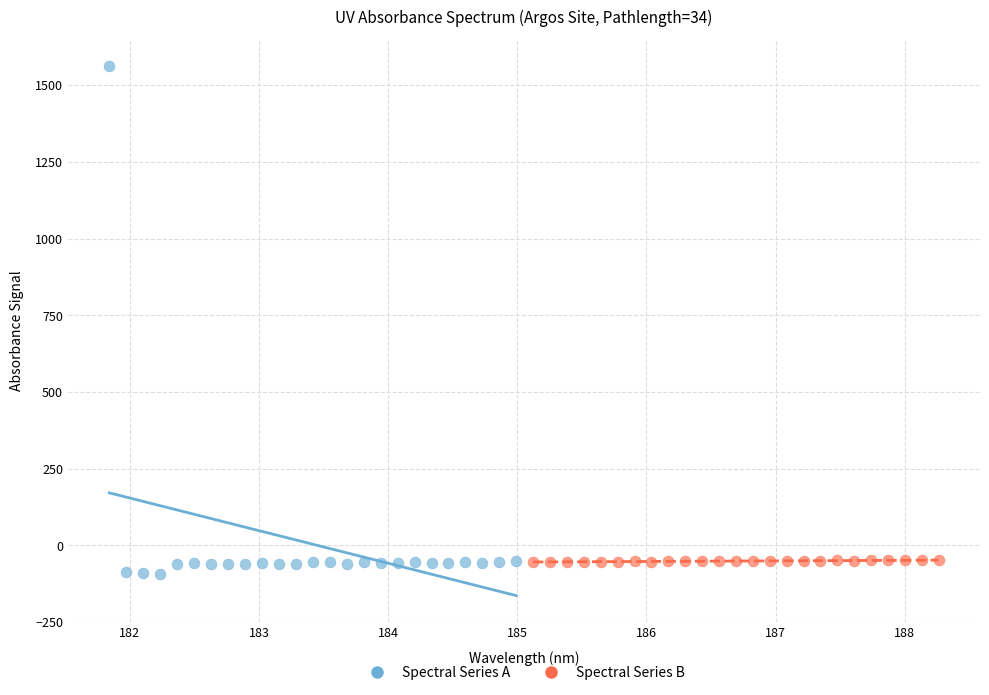

Which series has the widest spread of Y values?

Spectral Series A